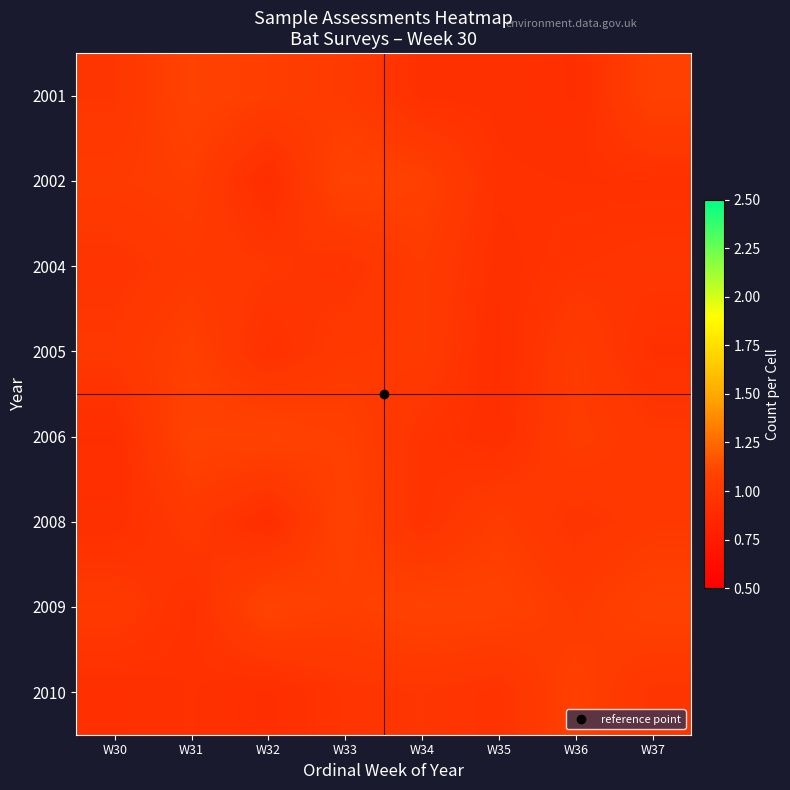

At which category is the sum across all series the highest?

W33